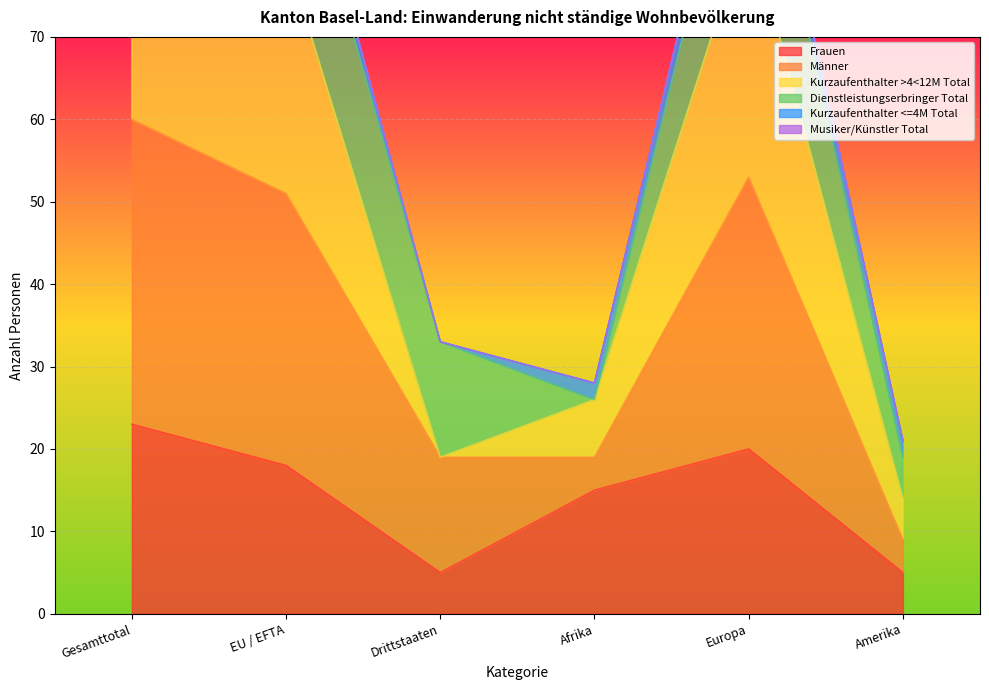

What is the minimum value for Frauen?

5